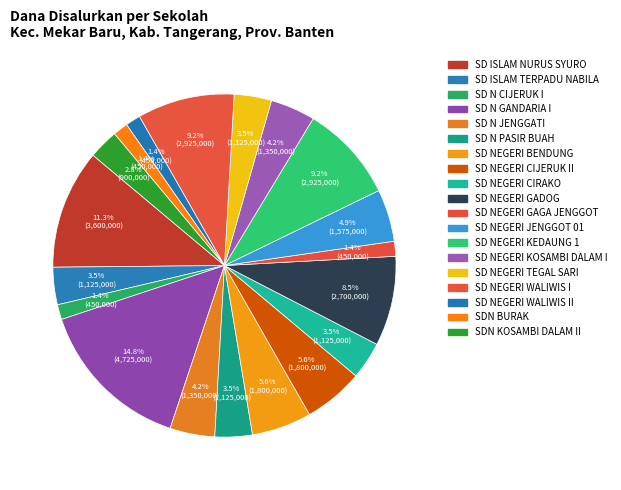

To the nearest percent, what is the average slice percentage?

5%